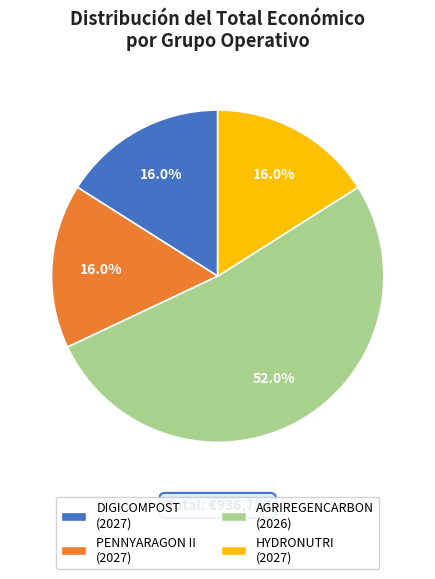

Is there a majority slice in this chart?

Yes